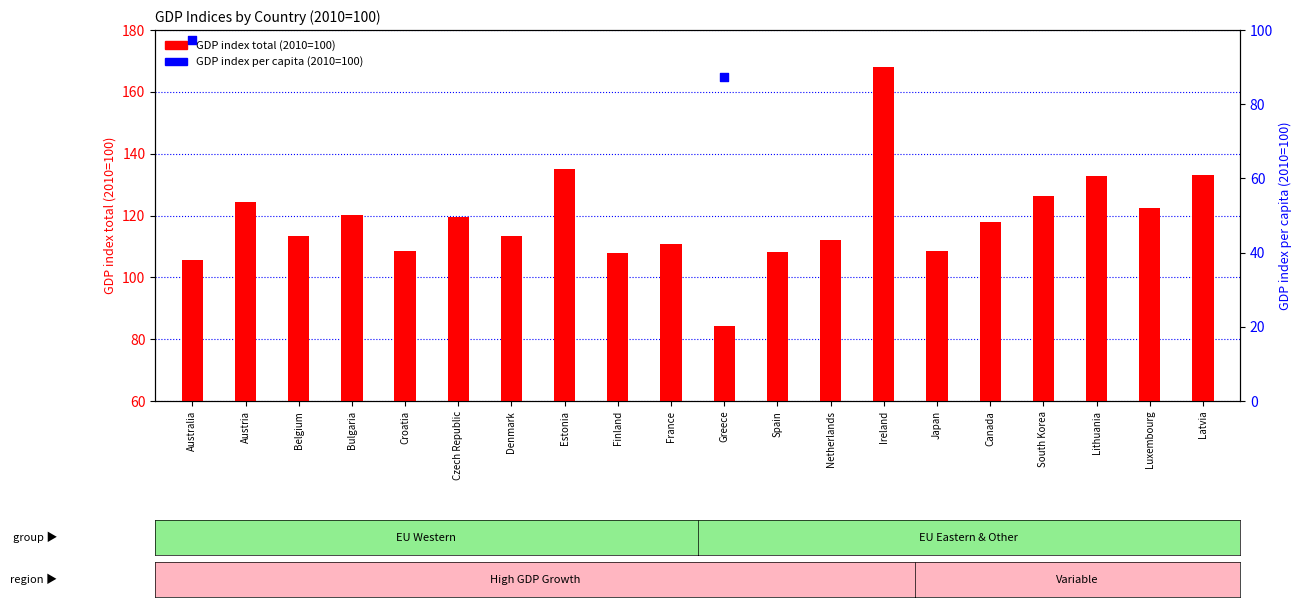

Which series has the largest Y range (max minus min)?

GDP index total (2010=100)